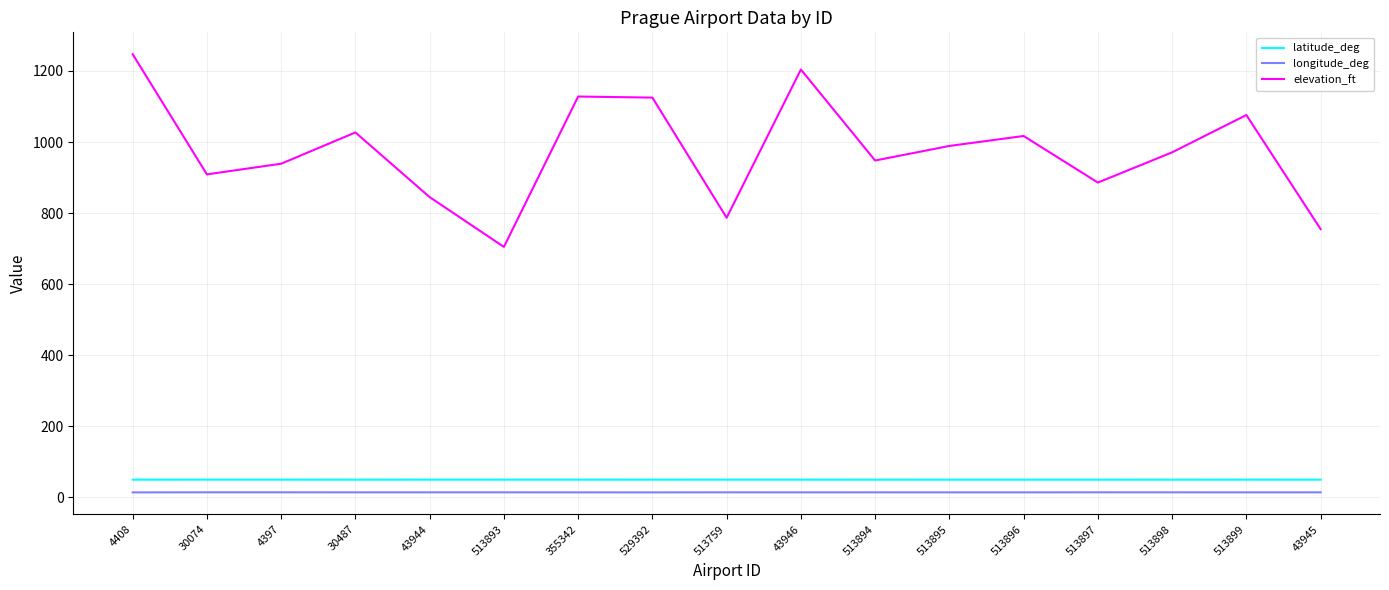

The value of longitude_deg at 513893 is 14.5. True or false?

True